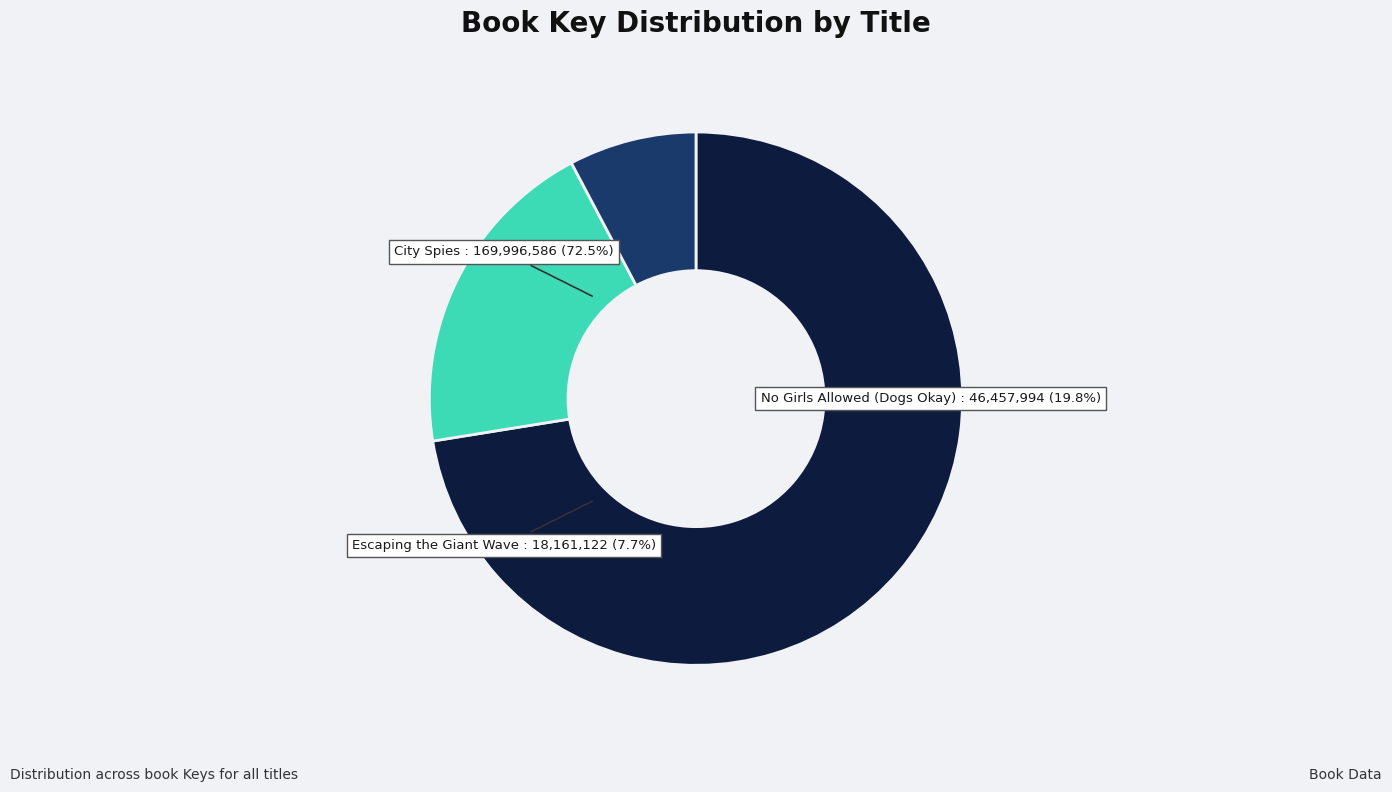

How many slices are in this pie chart?

3